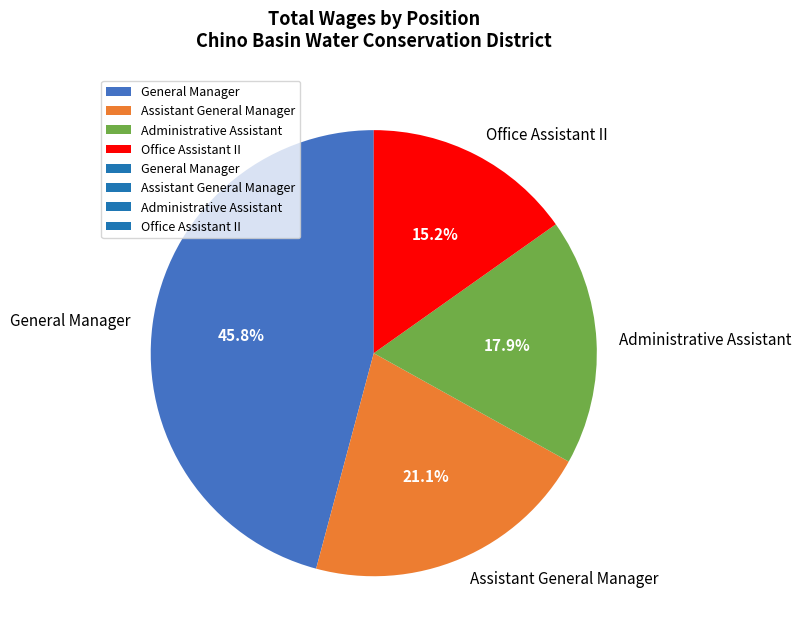

To the nearest percent, what is the combined percentage of Office Assistant II and General Manager?

61%